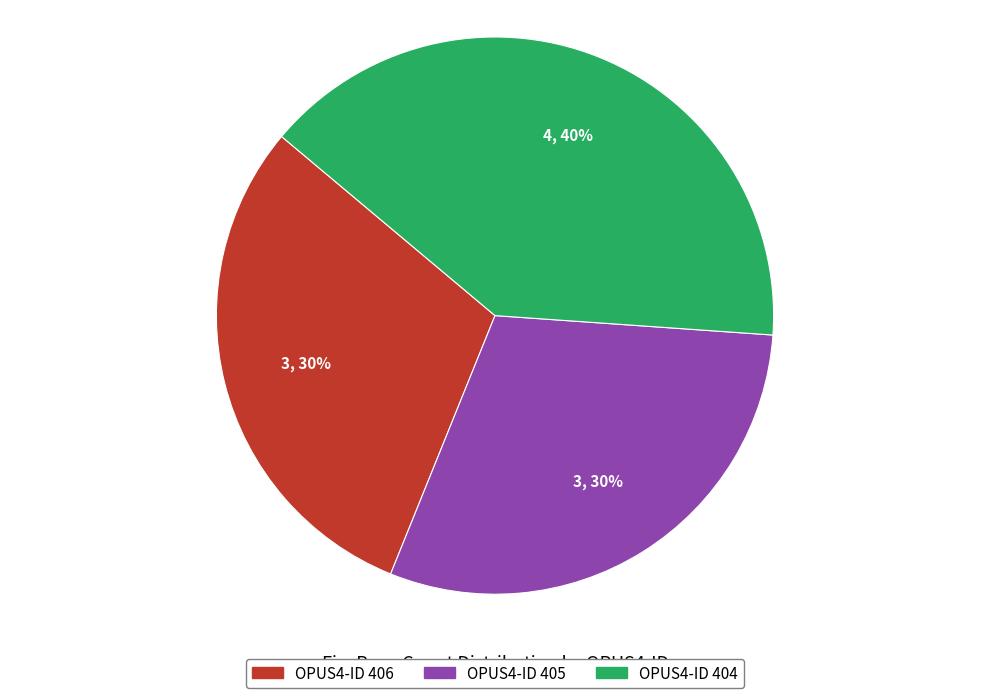

Between 404 and 405, which is larger?

404